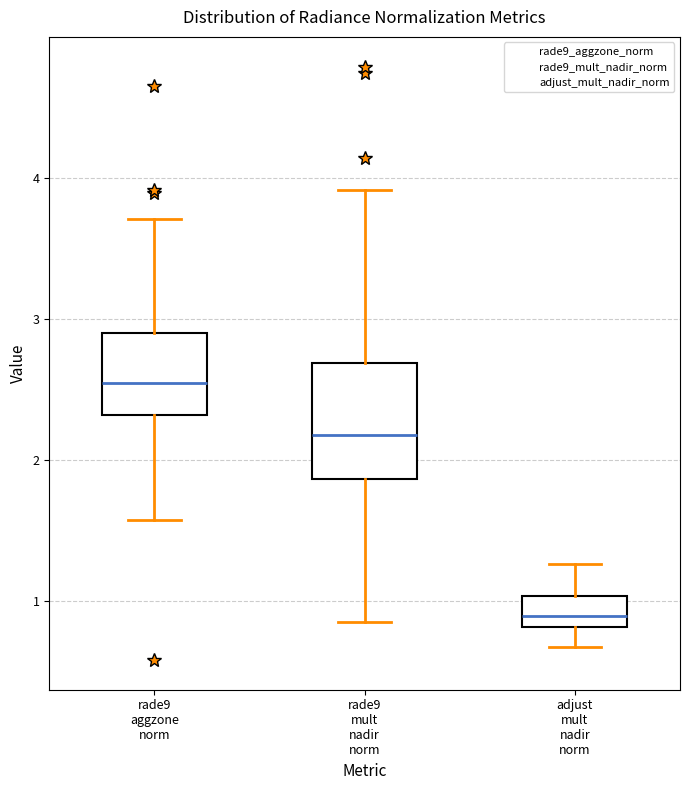

Where does the lower whisker of the box for rade9 mult nadir norm end on the y-axis? The values are not printed on the chart, so give them approximately, as read against the axis.

0.9